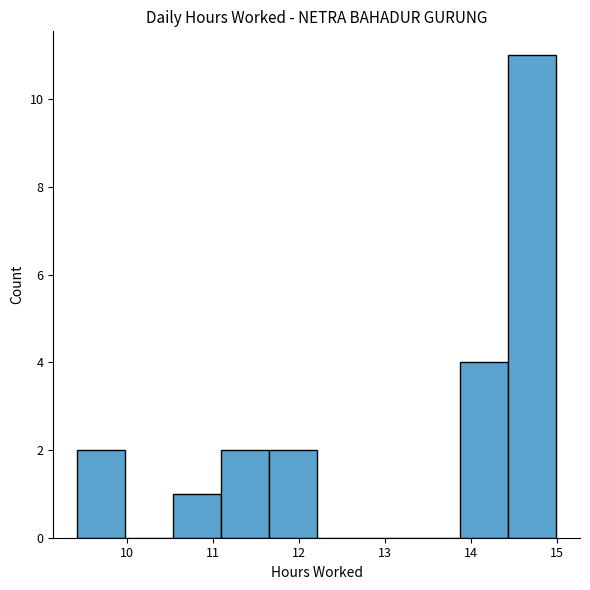

Reading left to right, transcribe this chart: for each bar, give the range it covers on the x-axis and its height. Neither the bar edges nor the heights are printed on the chart, so give them approximately, as read against the axes.

9.4 to 10.0: 2
10.0 to 10.5: 0
10.5 to 11.1: 1
11.1 to 11.6: 2
11.6 to 12.2: 2
12.2 to 12.8: 0
12.8 to 13.3: 0
13.3 to 13.9: 0
13.9 to 14.4: 4
14.4 to 15.0: 11